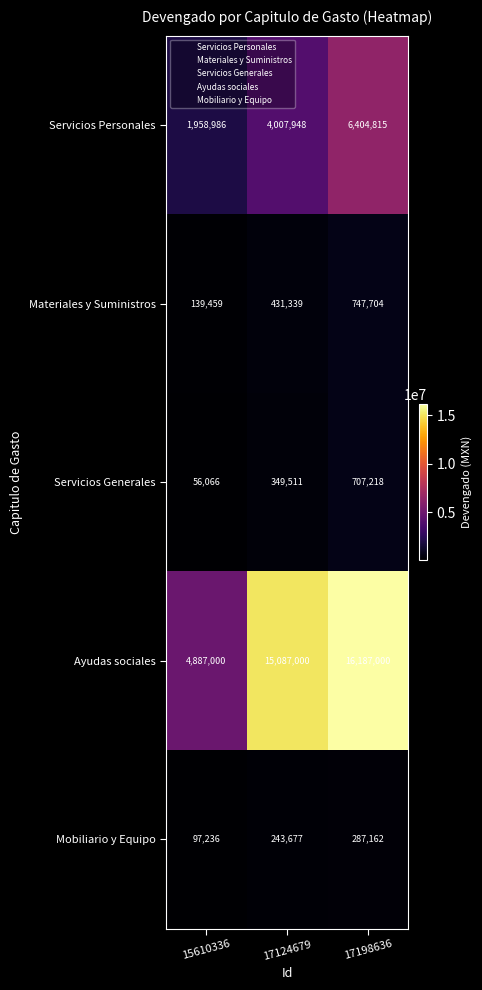

How many distinct data groups are displayed?

5